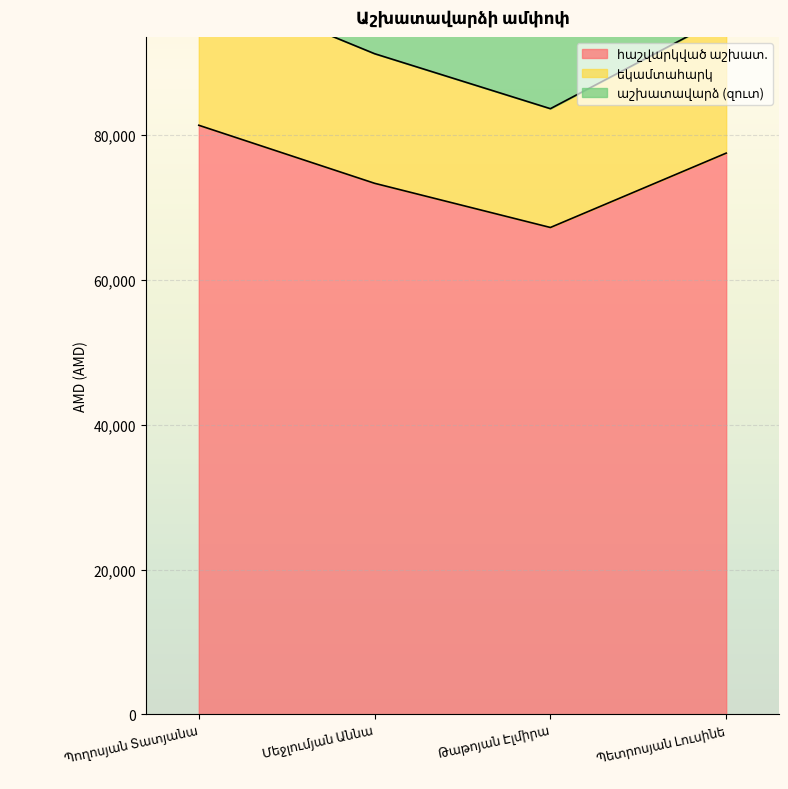

True or false: եկամտահարկ and հաշվարկված աշխատ. intersect in this chart.

False